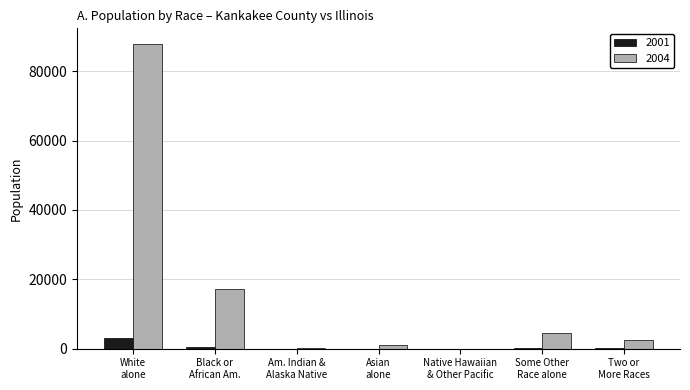

What is the maximum value shown in the chart?

87986